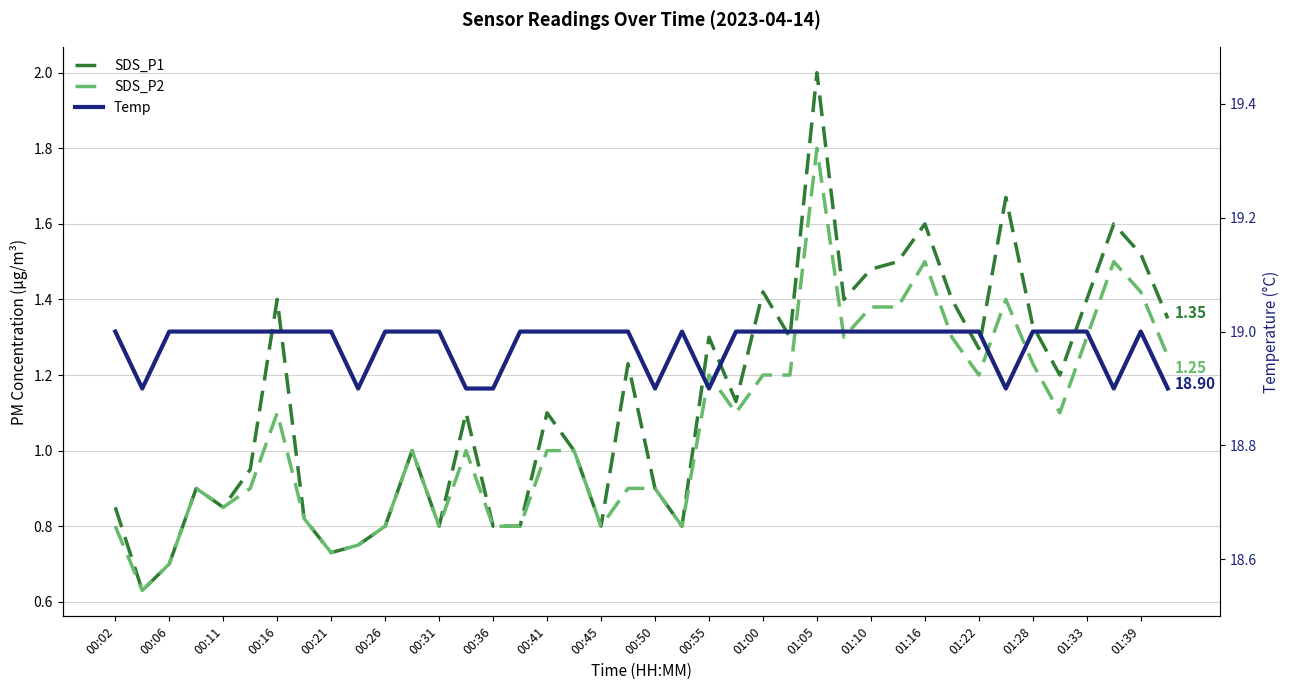

True or false: Temp has more than 0 points higher than both neighbors.

True